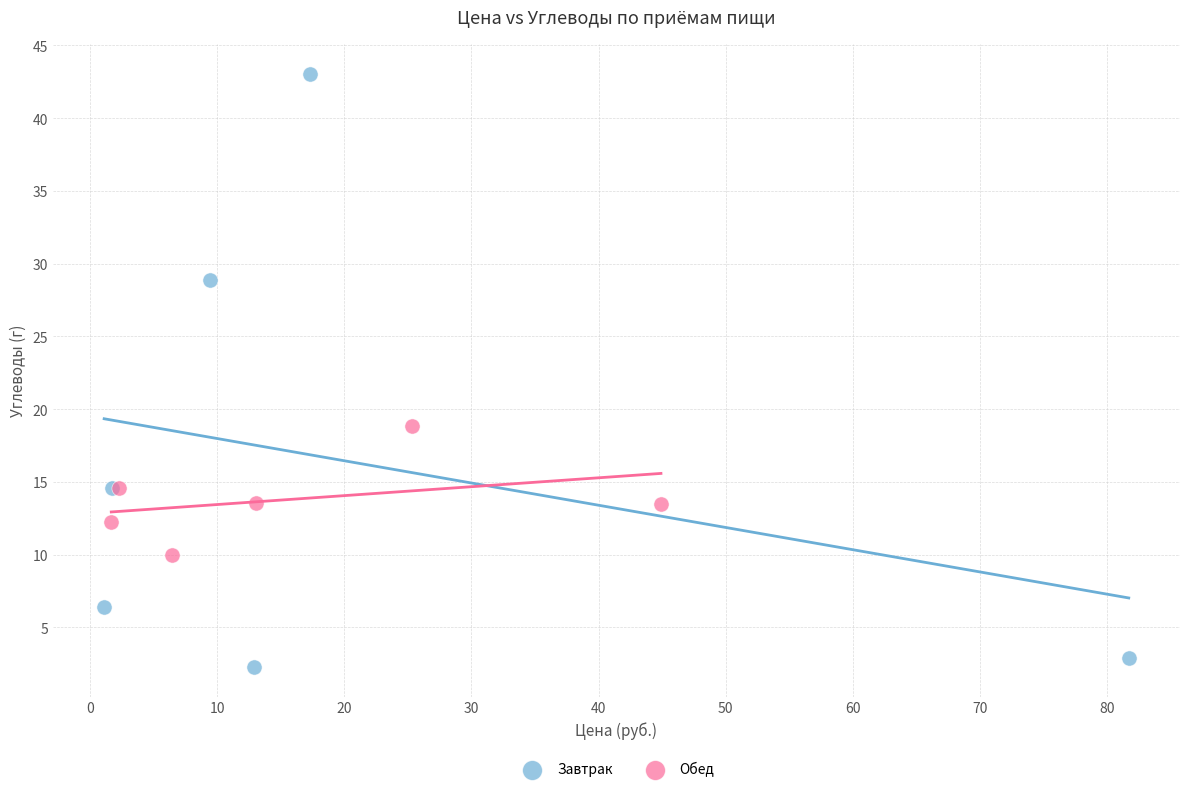

Which series contains the lowest Y value?

Завтрак